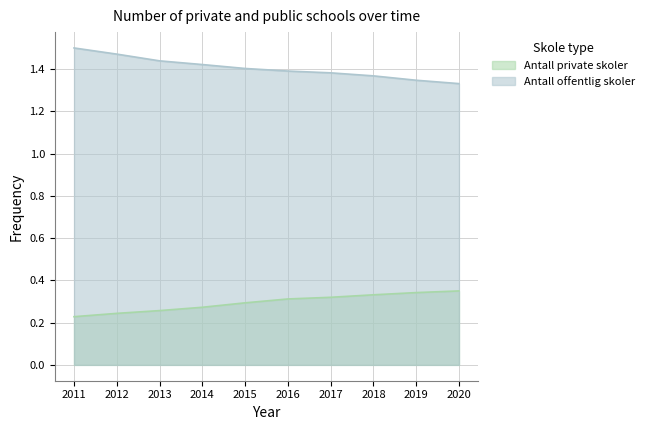

List the labels in order of Antall offentlig skoler value, largest first.

2011, 2012, 2013, 2014, 2015, 2016, 2017, 2018, 2019, 2020